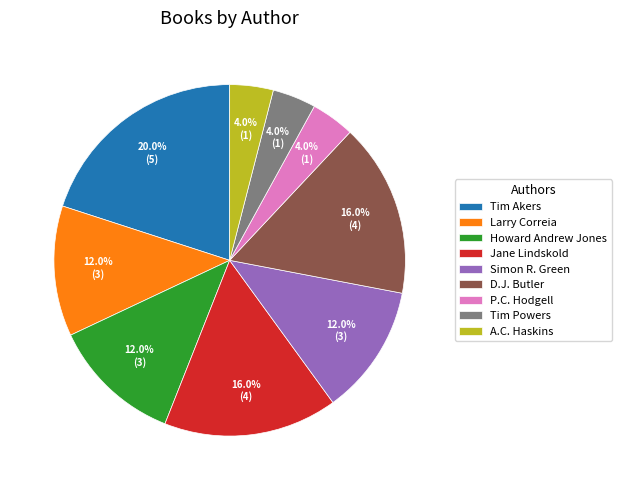

Between Larry Correia and D.J. Butler, which is larger?

D.J. Butler